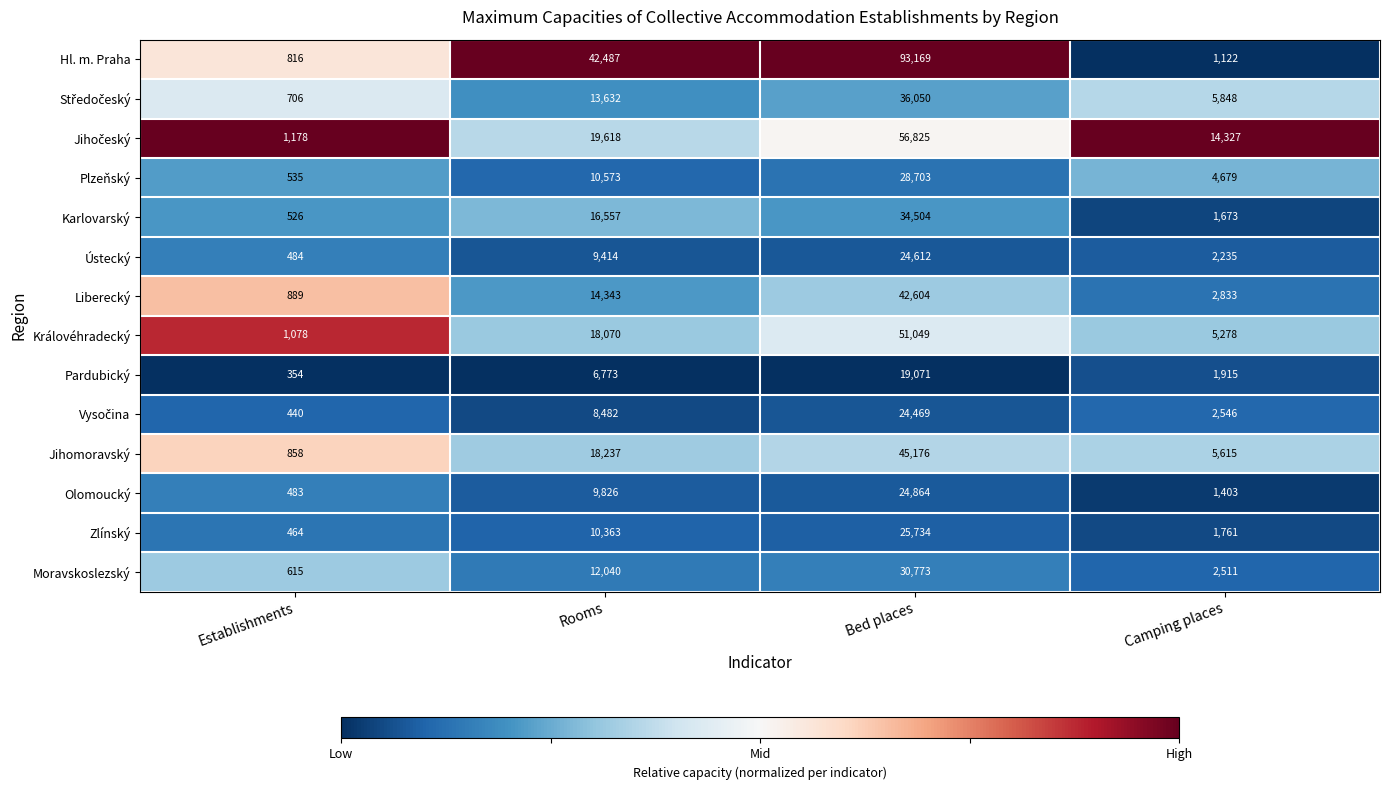

Is the value of Královéhradecký at Bed places greater than the value of Hl. m. Praha at Establishments?

Yes